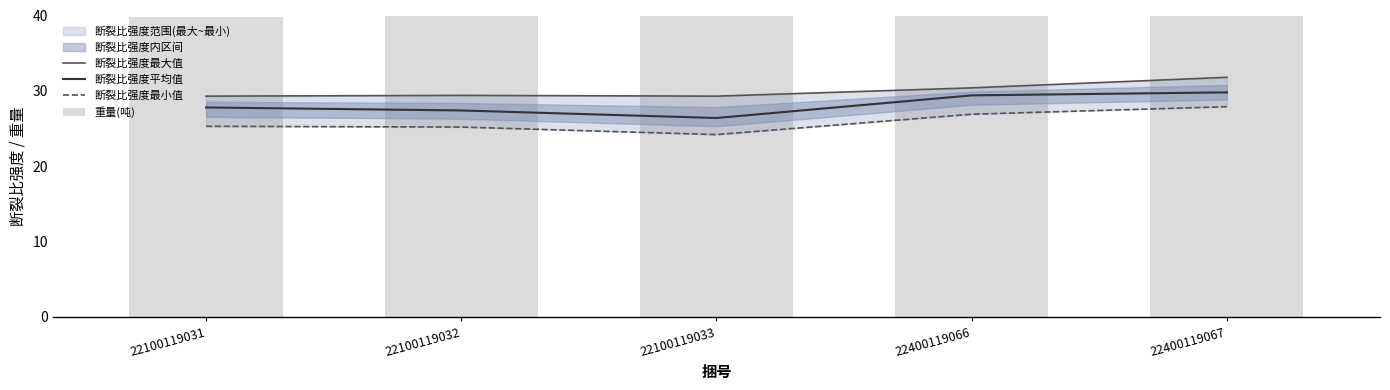

Rank the categories by 断裂比强度最大值 value from highest to lowest.

22400119067, 22400119066, 22100119032, 22100119031, 22100119033